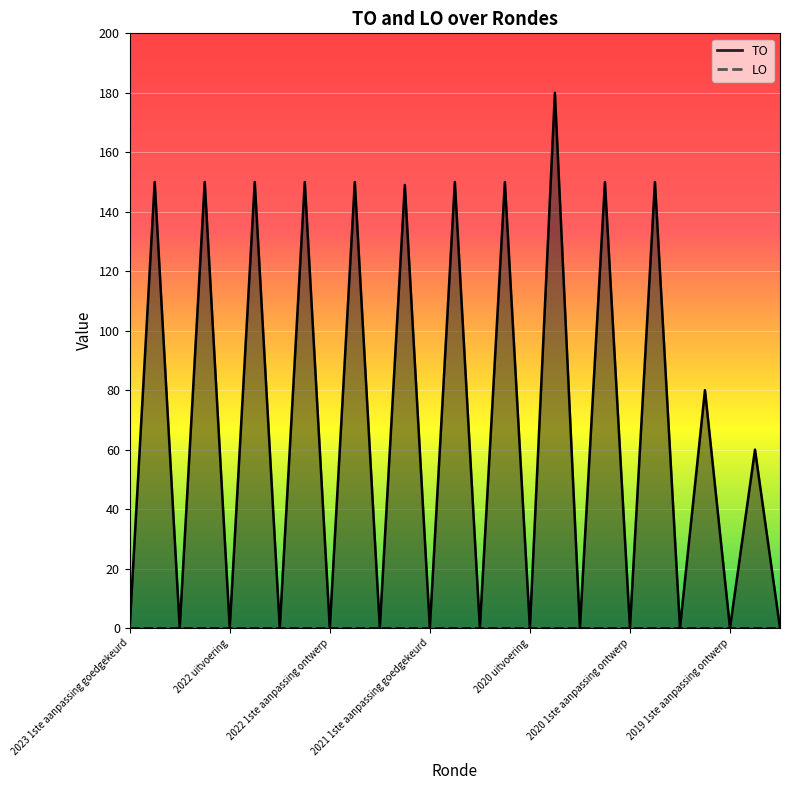

How many interior local valleys (lower than both neighbors) does the data have?

12